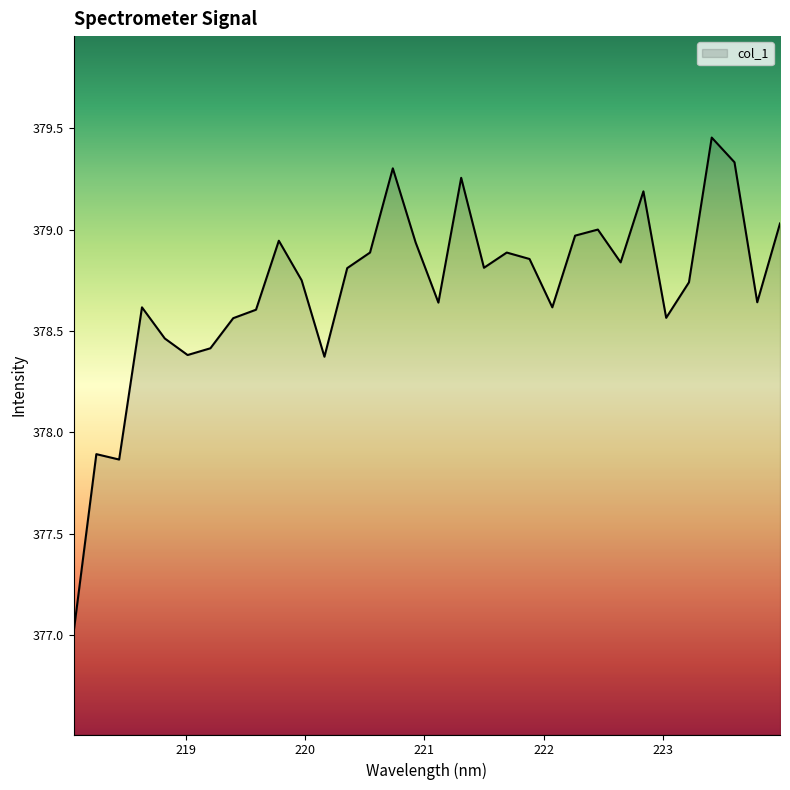

What is the difference between the maximum and minimum values?

2.4